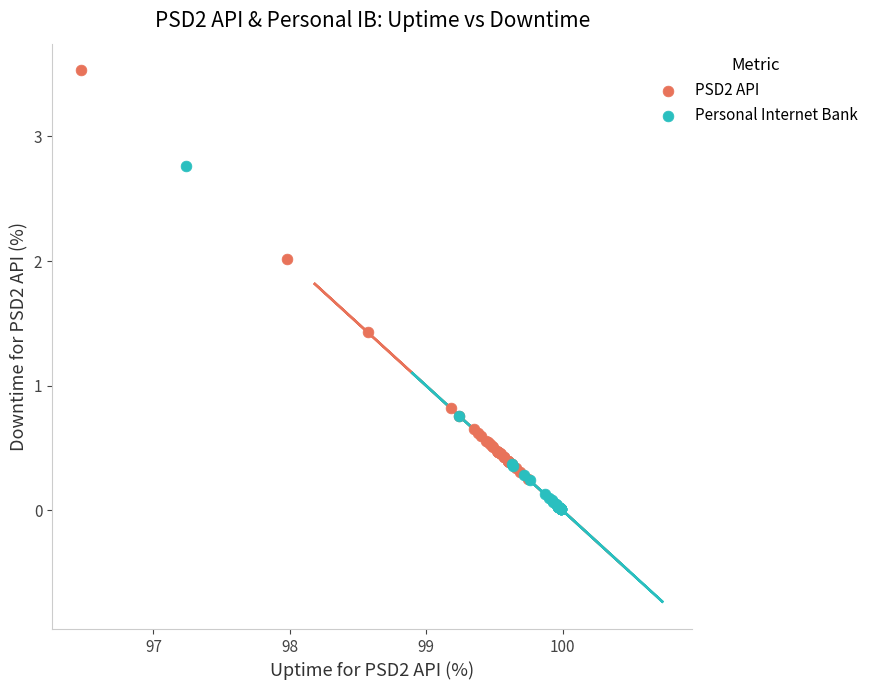

Which series has the largest Y range (max minus min)?

PSD2 API